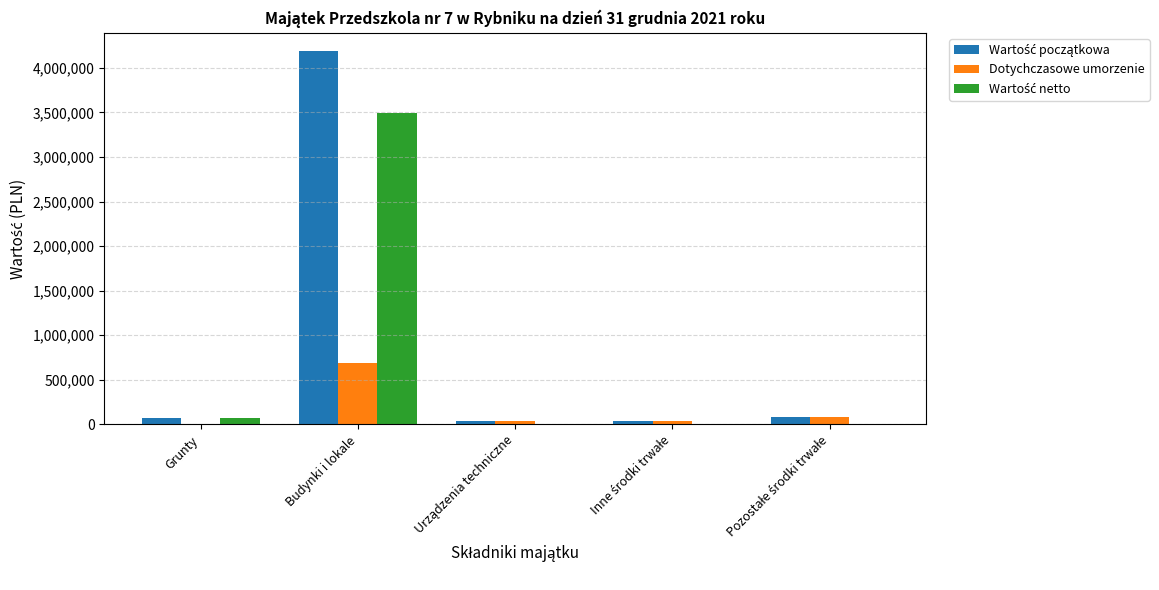

Which category has the highest value across all series?

Budynki i lokale